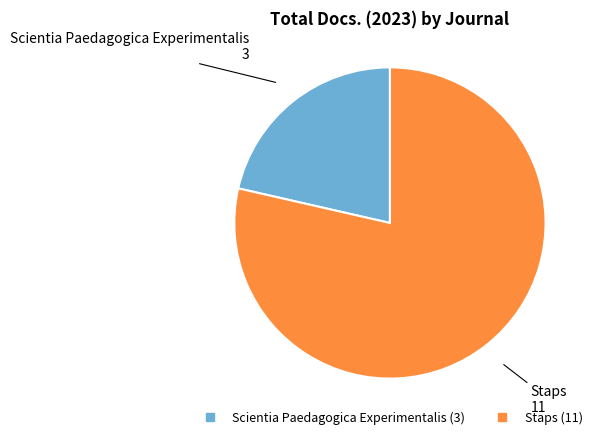

True or false: Scientia Paedagogica Experimentalis accounts for 7% of the total.

False